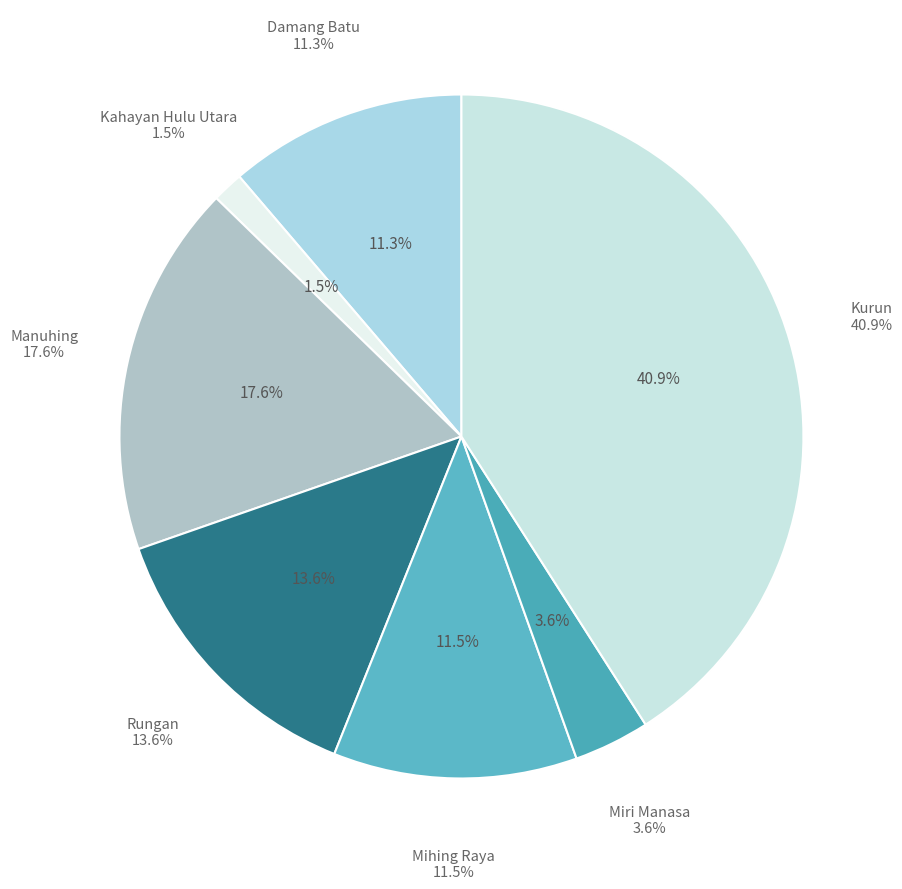

To the nearest percent, what is the average slice percentage?

14%